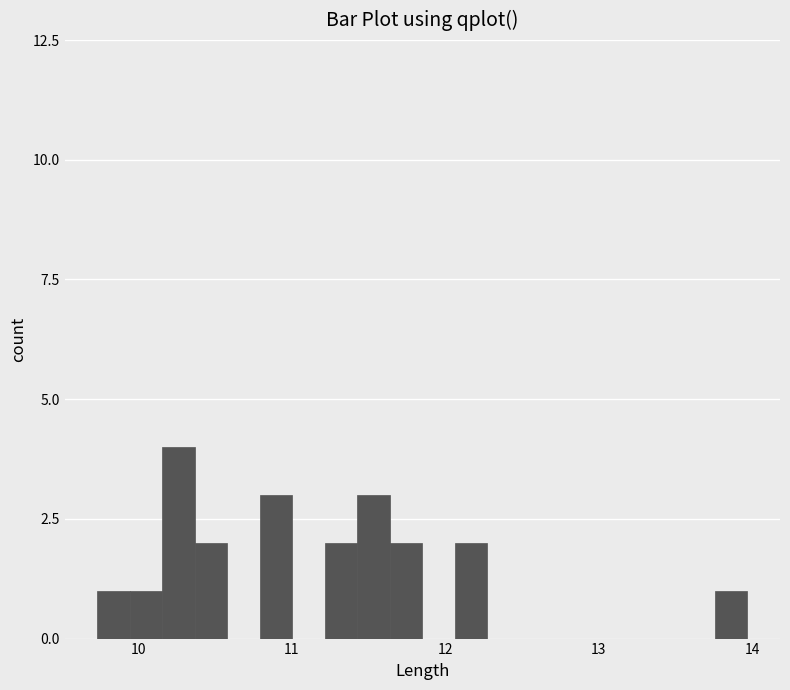

Around what value on the x-axis is the tallest bar? Give the approximate position of its centre, as read against the axis.

10.3